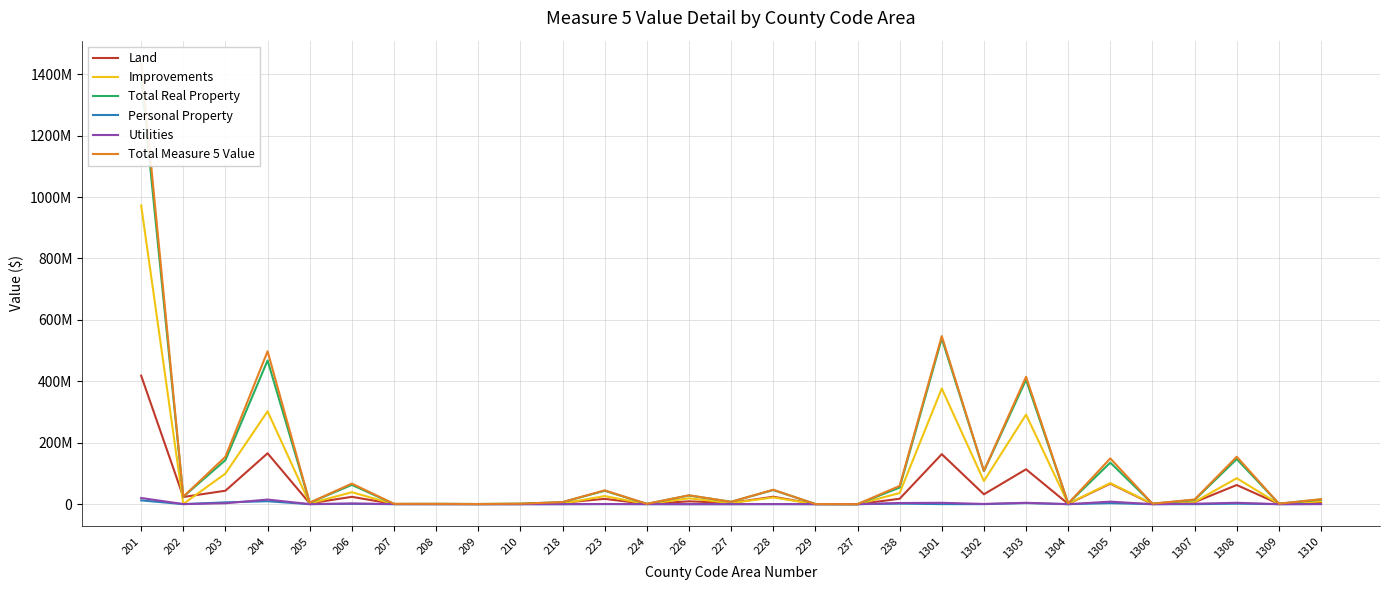

What is the value of the Total Real Property point at the 26th from the left?

13770853